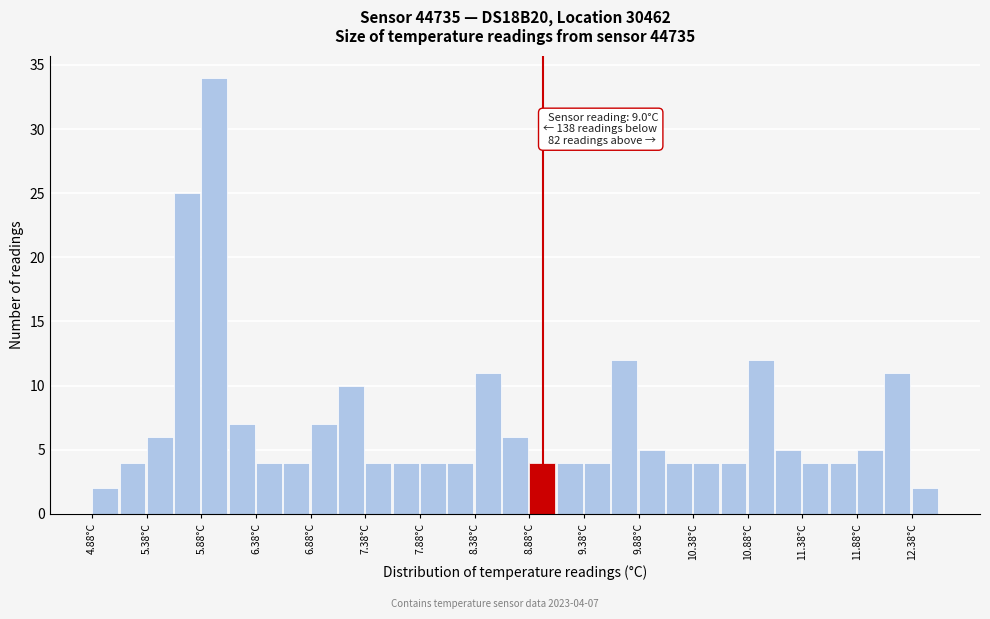

Over which range of the x-axis is the bar tallest?

5.875 to 6.125